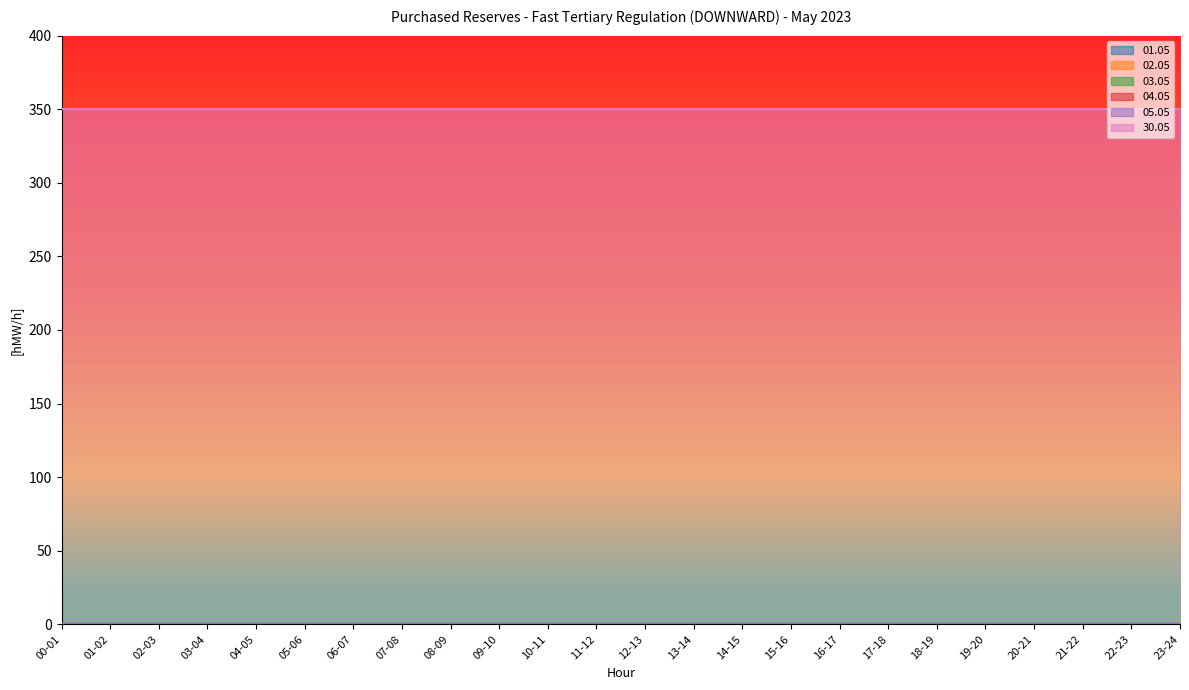

Does the chart display data point markers on the line(s)?

No